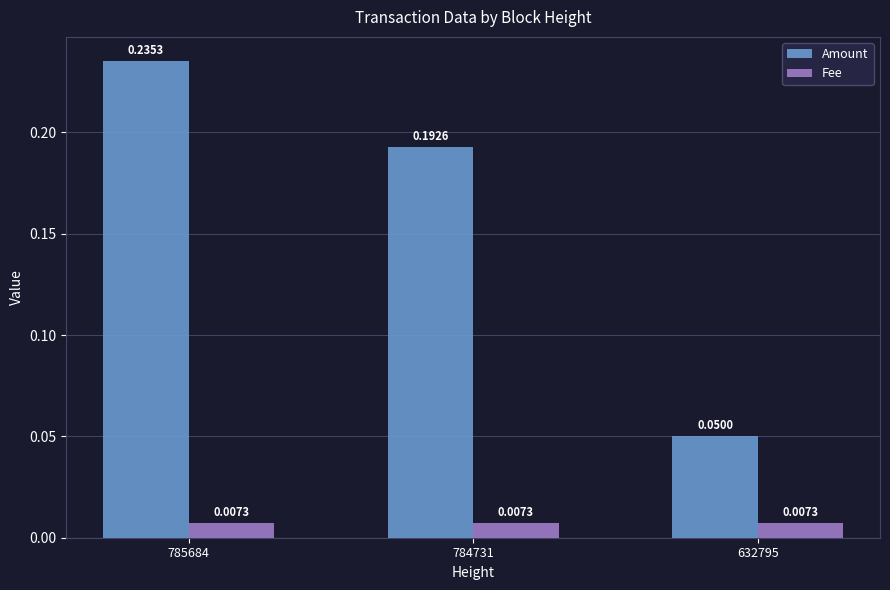

Which series changed the most between 784731 and 632795?

Amount